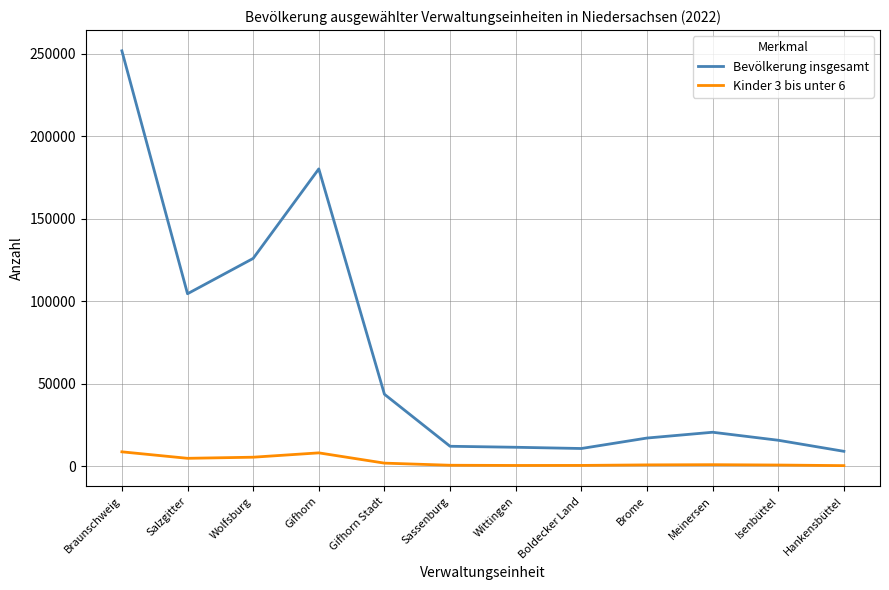

How many lines are shown in the chart?

2